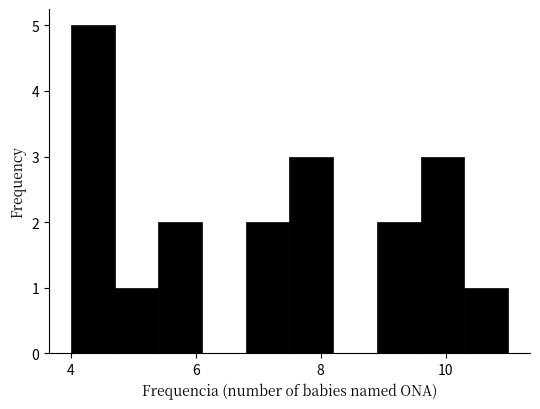

Around what value on the x-axis is the tallest bar? Give the approximate position of its centre, as read against the axis.

4.4